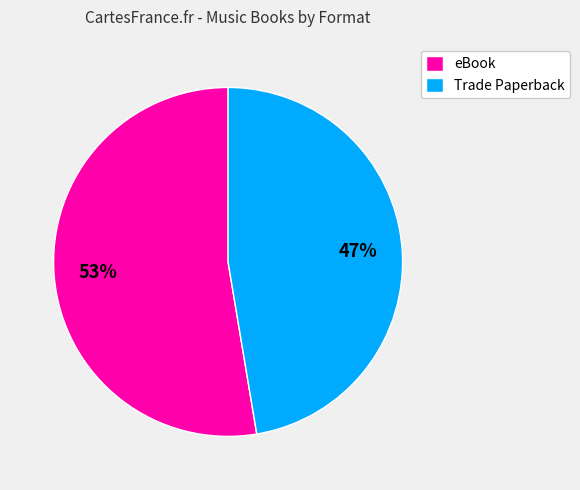

To the nearest percent, what is the average slice percentage?

50%